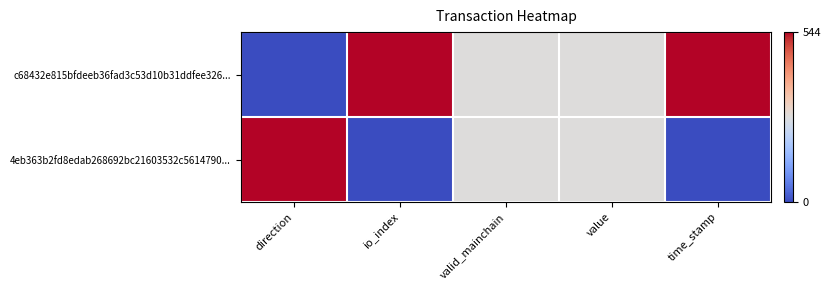

What is the spread (max minus min) of values at io_index?

1.0